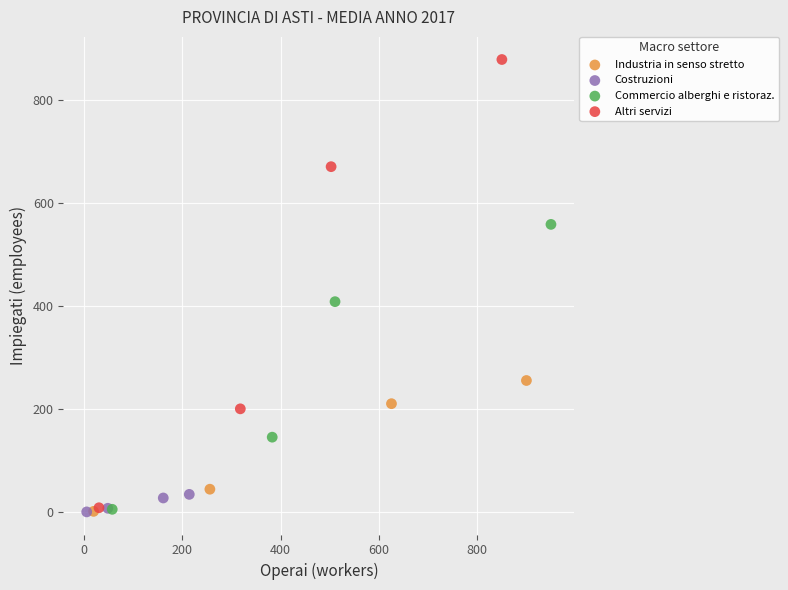

What are all the series names shown in the legend?

Industria in senso stretto, Costruzioni, Commercio alberghi e ristoraz., Altri servizi